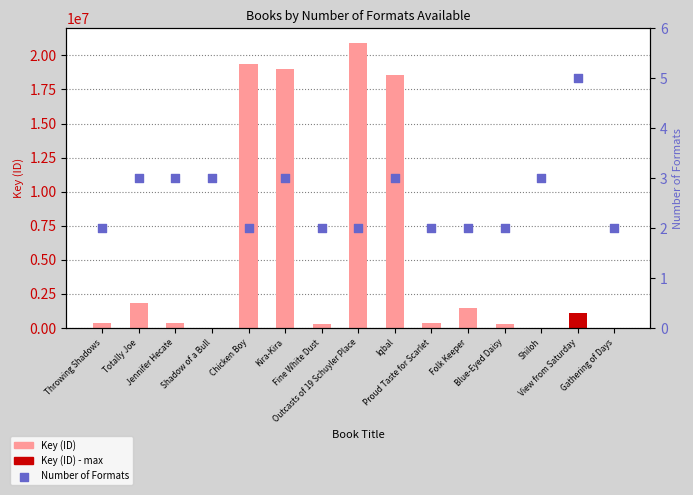

At which category is the sum across all series the highest?

Outcasts of 19 Schuyler Place